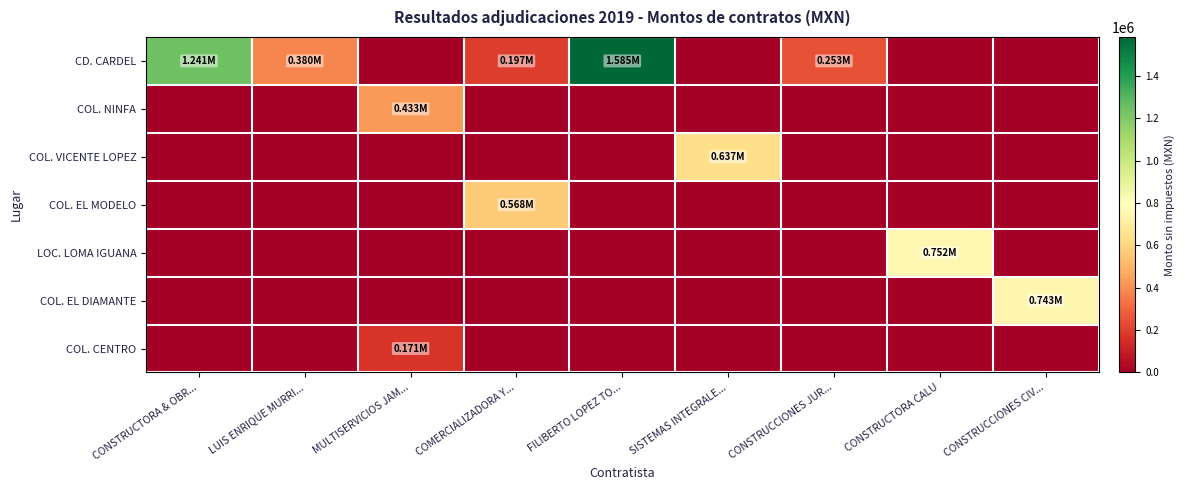

Reading left to right, transcribe all the data shown in this chart.

CD. CARDEL: CONSTRUCTORA & OBR...=1241156.8	LUIS ENRIQUE MURRI...=379585.6	MULTISERVICIOS JAM...=0.0	COMERCIALIZADORA Y...=197425.9	FILIBERTO LOPEZ TO...=1584577.5	SISTEMAS INTEGRALE...=0.0	CONSTRUCCIONES JUR...=253057.1	CONSTRUCTORA CALU=0.0	CONSTRUCCIONES CIV...=0.0
COL. NINFA: CONSTRUCTORA & OBR...=0.0	LUIS ENRIQUE MURRI...=0.0	MULTISERVICIOS JAM...=432909.6	COMERCIALIZADORA Y...=0.0	FILIBERTO LOPEZ TO...=0.0	SISTEMAS INTEGRALE...=0.0	CONSTRUCCIONES JUR...=0.0	CONSTRUCTORA CALU=0.0	CONSTRUCCIONES CIV...=0.0
COL. VICENTE LOPEZ: CONSTRUCTORA & OBR...=0.0	LUIS ENRIQUE MURRI...=0.0	MULTISERVICIOS JAM...=0.0	COMERCIALIZADORA Y...=0.0	FILIBERTO LOPEZ TO...=0.0	SISTEMAS INTEGRALE...=637290.6	CONSTRUCCIONES JUR...=0.0	CONSTRUCTORA CALU=0.0	CONSTRUCCIONES CIV...=0.0
COL. EL MODELO: CONSTRUCTORA & OBR...=0.0	LUIS ENRIQUE MURRI...=0.0	MULTISERVICIOS JAM...=0.0	COMERCIALIZADORA Y...=567958.3	FILIBERTO LOPEZ TO...=0.0	SISTEMAS INTEGRALE...=0.0	CONSTRUCCIONES JUR...=0.0	CONSTRUCTORA CALU=0.0	CONSTRUCCIONES CIV...=0.0
LOC. LOMA IGUANA: CONSTRUCTORA & OBR...=0.0	LUIS ENRIQUE MURRI...=0.0	MULTISERVICIOS JAM...=0.0	COMERCIALIZADORA Y...=0.0	FILIBERTO LOPEZ TO...=0.0	SISTEMAS INTEGRALE...=0.0	CONSTRUCCIONES JUR...=0.0	CONSTRUCTORA CALU=752225.7	CONSTRUCCIONES CIV...=0.0
COL. EL DIAMANTE: CONSTRUCTORA & OBR...=0.0	LUIS ENRIQUE MURRI...=0.0	MULTISERVICIOS JAM...=0.0	COMERCIALIZADORA Y...=0.0	FILIBERTO LOPEZ TO...=0.0	SISTEMAS INTEGRALE...=0.0	CONSTRUCCIONES JUR...=0.0	CONSTRUCTORA CALU=0.0	CONSTRUCCIONES CIV...=743203.0
COL. CENTRO: CONSTRUCTORA & OBR...=0.0	LUIS ENRIQUE MURRI...=0.0	MULTISERVICIOS JAM...=171259.6	COMERCIALIZADORA Y...=0.0	FILIBERTO LOPEZ TO...=0.0	SISTEMAS INTEGRALE...=0.0	CONSTRUCCIONES JUR...=0.0	CONSTRUCTORA CALU=0.0	CONSTRUCCIONES CIV...=0.0